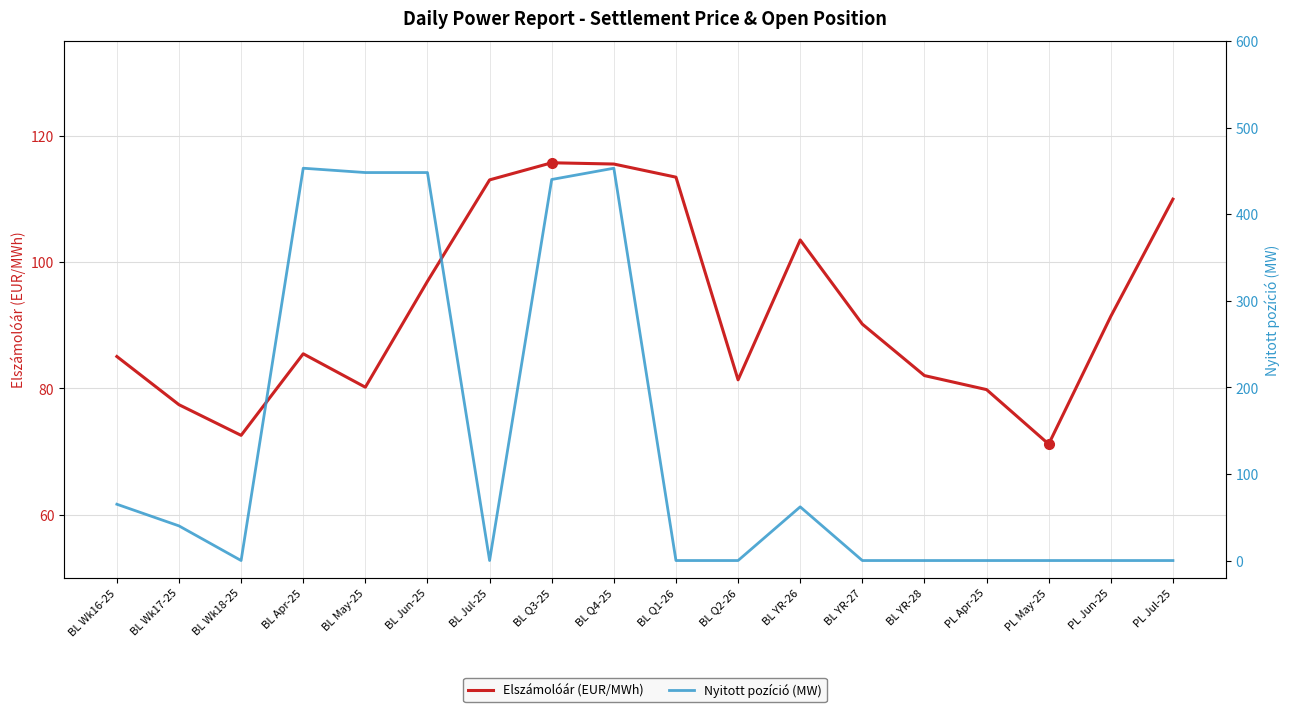

Reading left to right, list all the values displayed in this chart.

Elszámolóár (EUR/MWh): 85.0	77.4	72.6	85.5	80.2	97.0	113.0	115.7	115.5	113.4	81.3	103.5	90.2	82.0	79.8	71.2	91.4	110.0
Nyitott pozíció (MW): 65.0	40.0	0.0	453.0	448.0	448.0	0.0	440.0	453.0	0.0	0.0	62.0	0.0	0.0	0.0	0.0	0.0	0.0